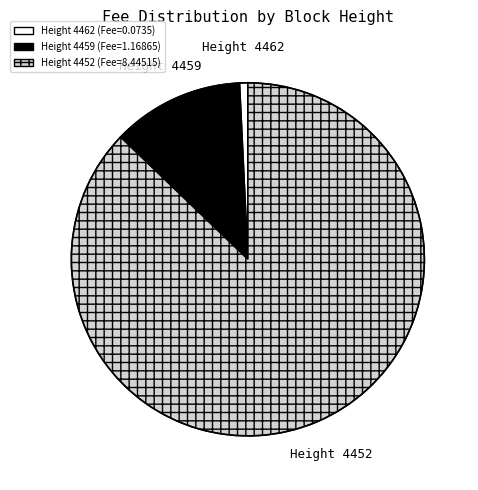

Does any single category account for the majority?

Yes